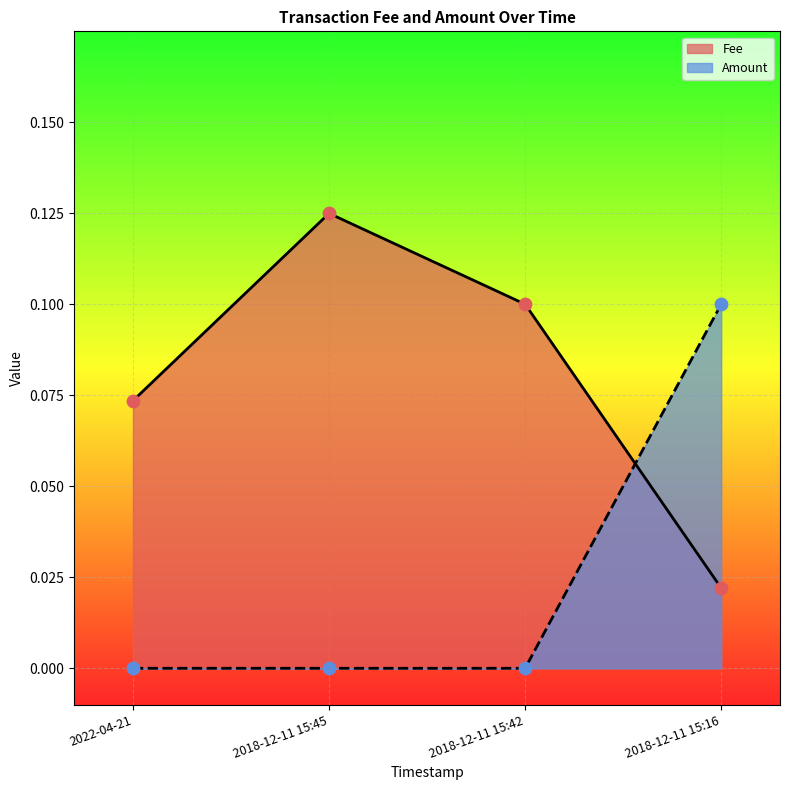

Which series contains the lowest Y value?

Amount